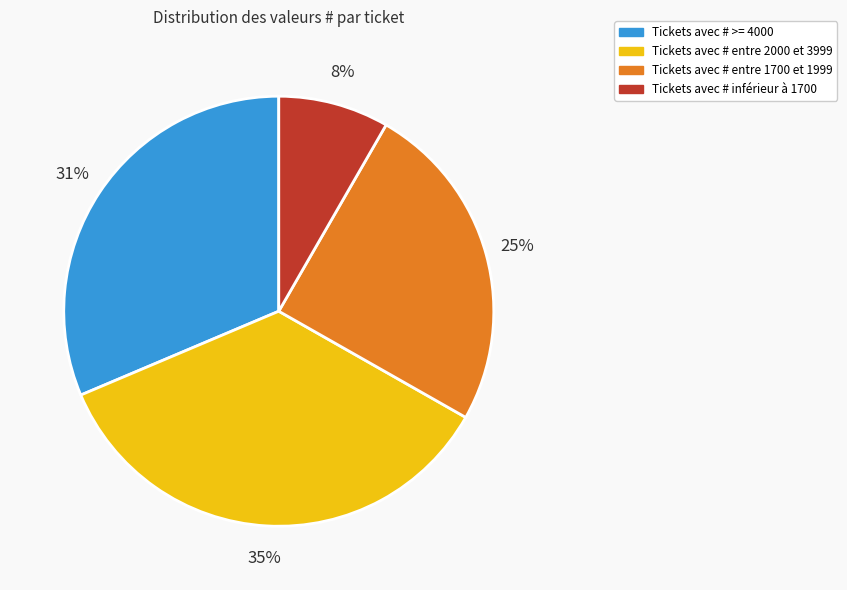

Is there a majority slice in this chart?

No